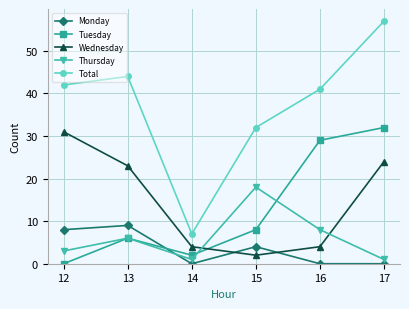

Between 13 and 17, which series saw the biggest shift?

Tuesday